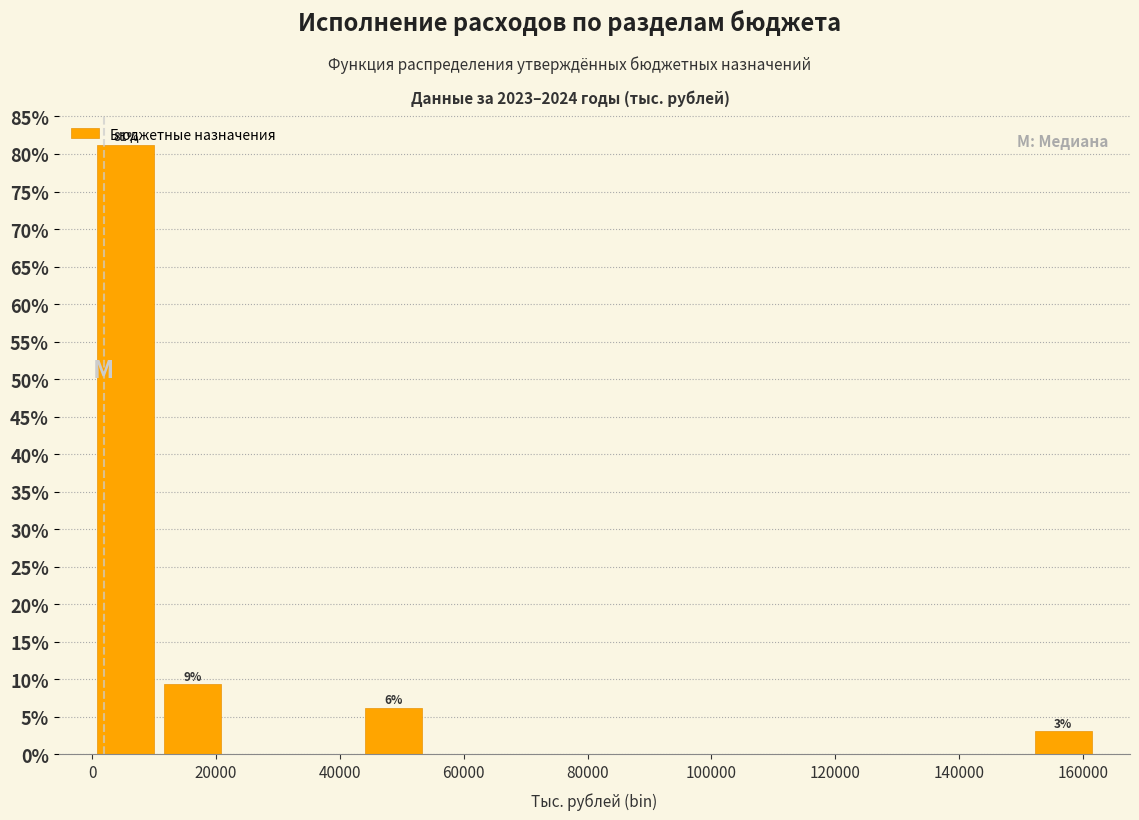

Which range on the x-axis has the tallest bar?

0 to 10000